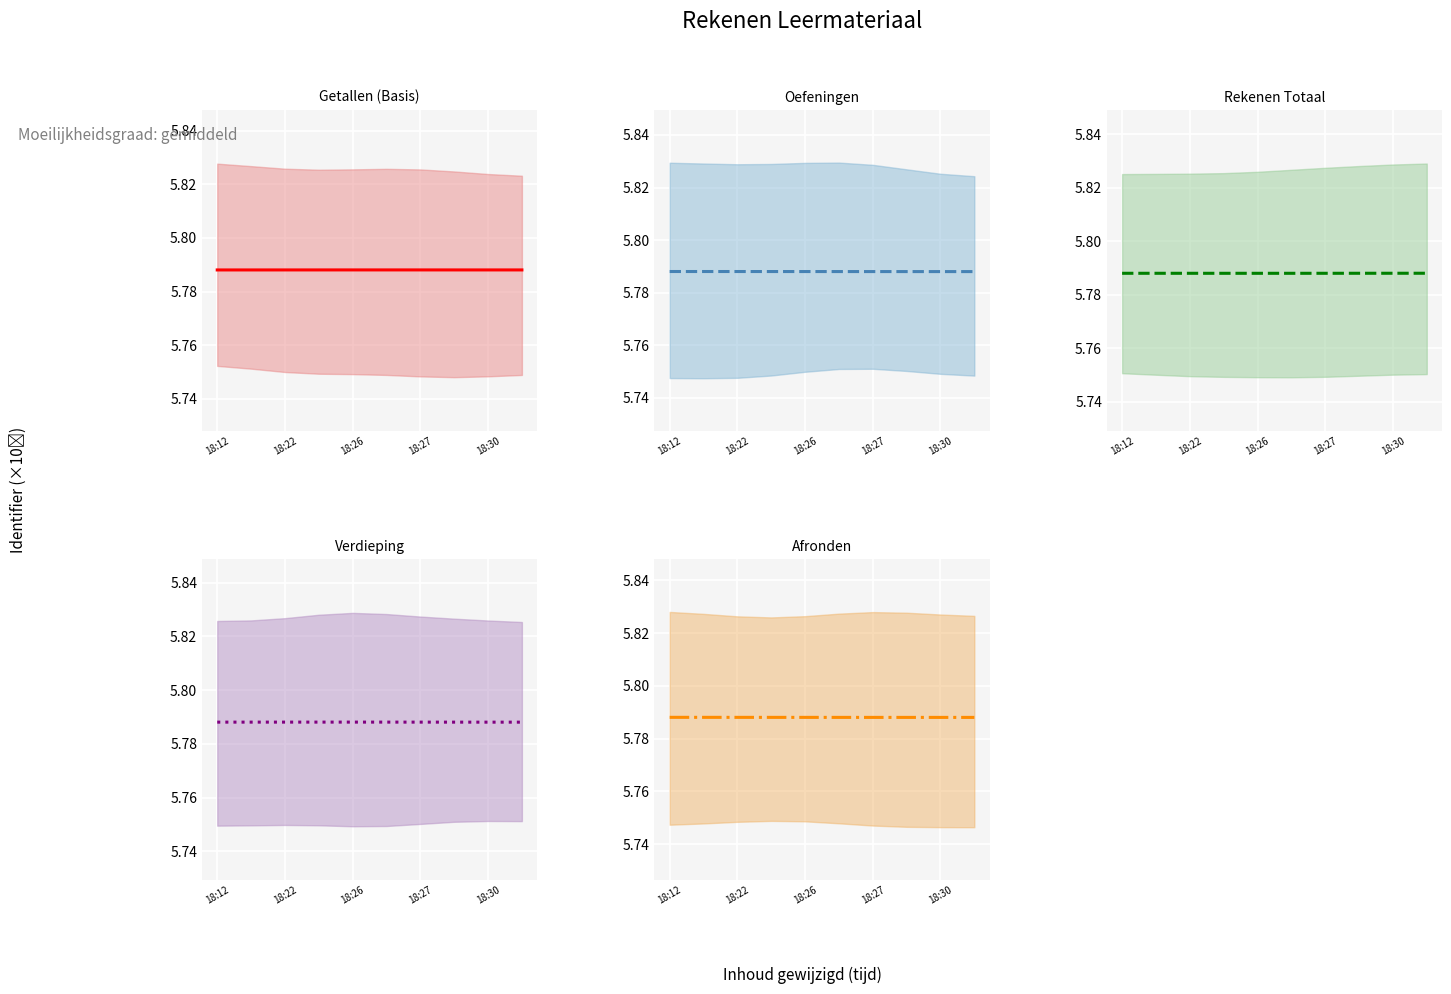

How many interior local peaks does the Getallen (Basis) (mean) series have?

1